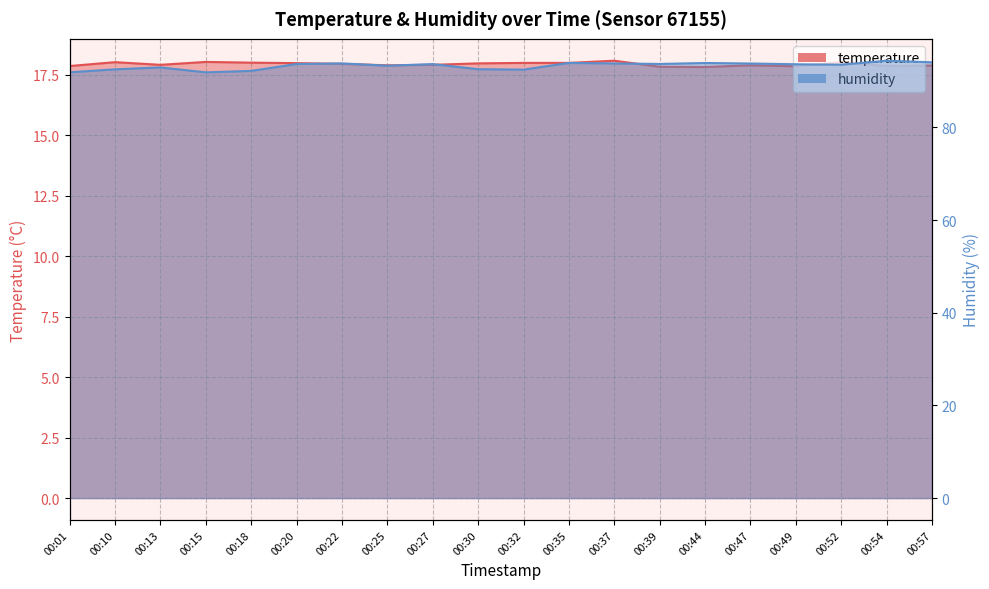

The value of temperature at 00:39 is 17.8. True or false?

True